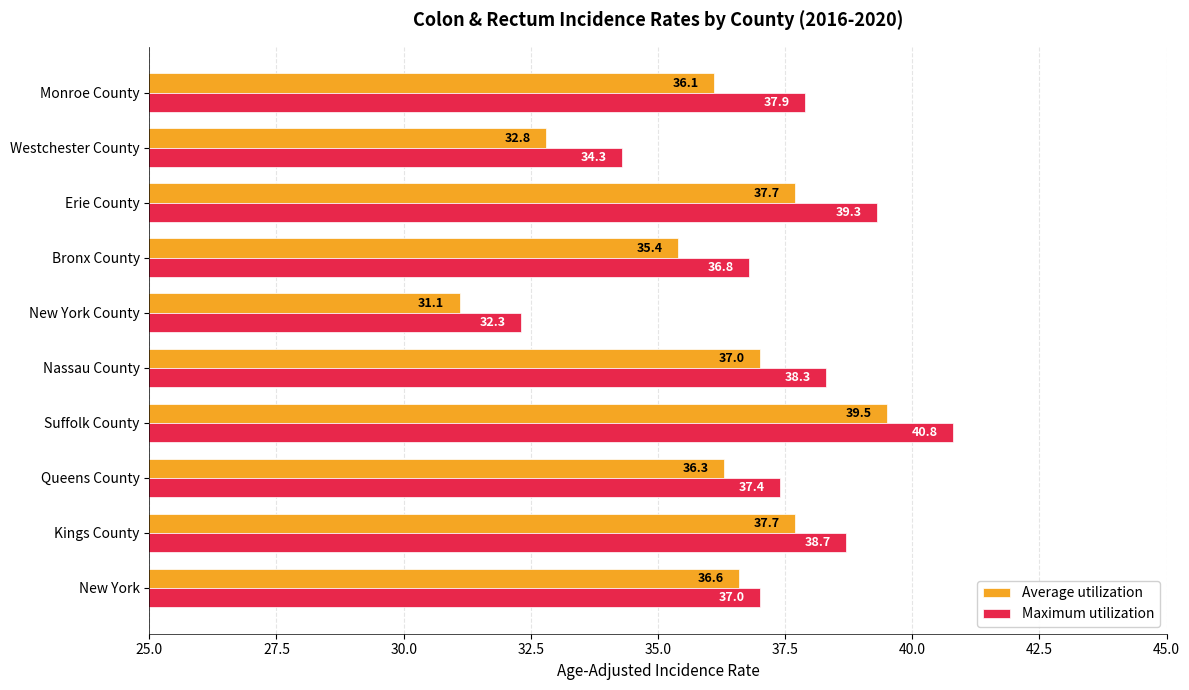

How many distinct data groups are displayed?

2